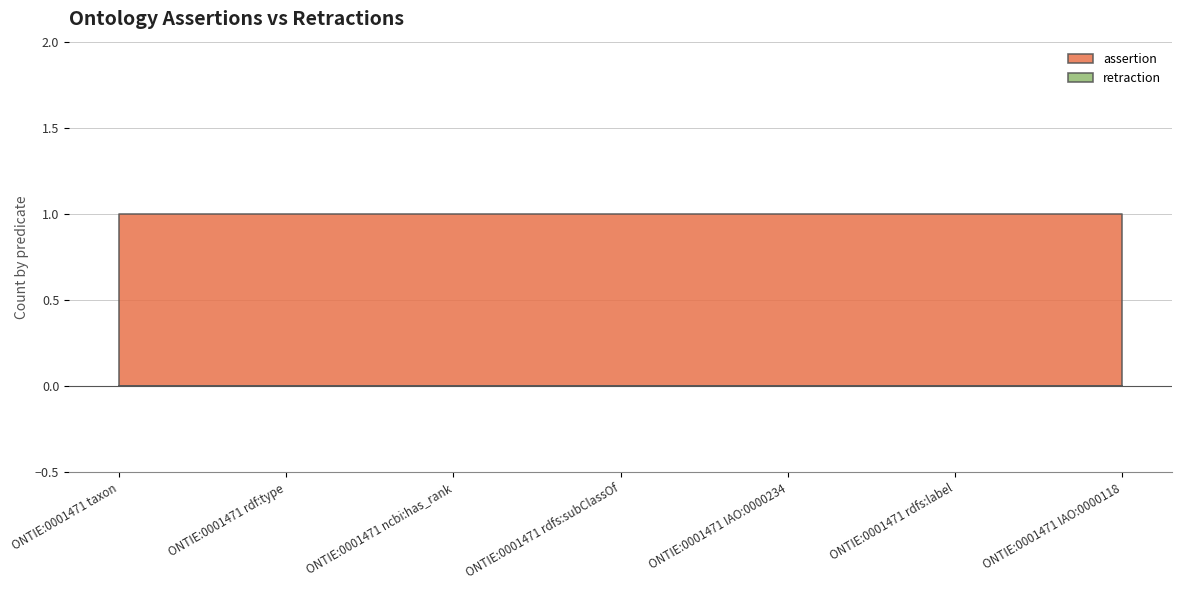

What are all the series names shown in the legend?

assertion, retraction